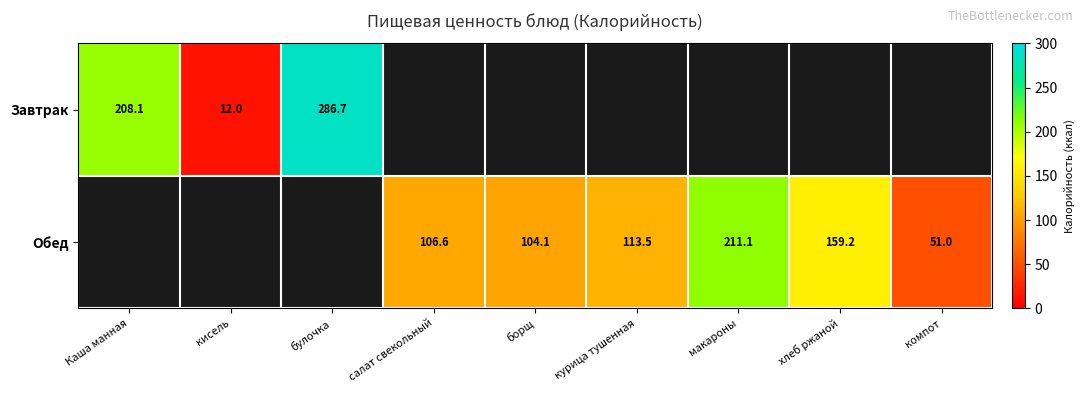

What is the sum of the Обед values at борщ and компот?

155.1